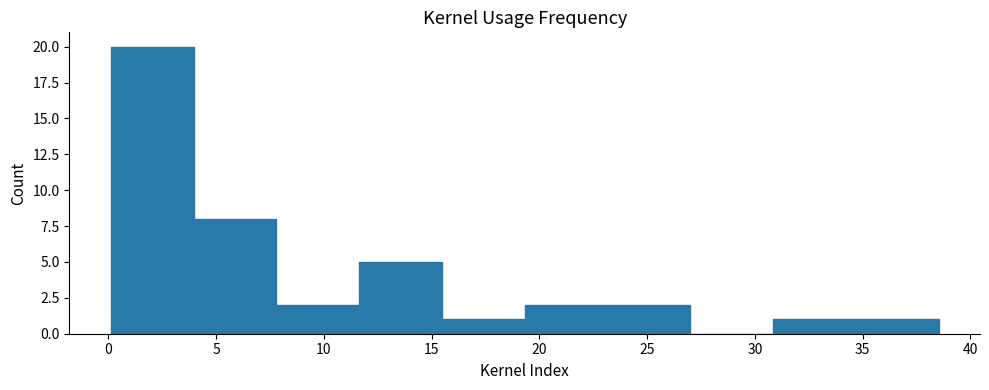

What is the height of the bar covering 8.0 to 11.5 on the x-axis? Neither the bar edges nor the heights are printed on the chart, so give them approximately, as read against the axes.

2